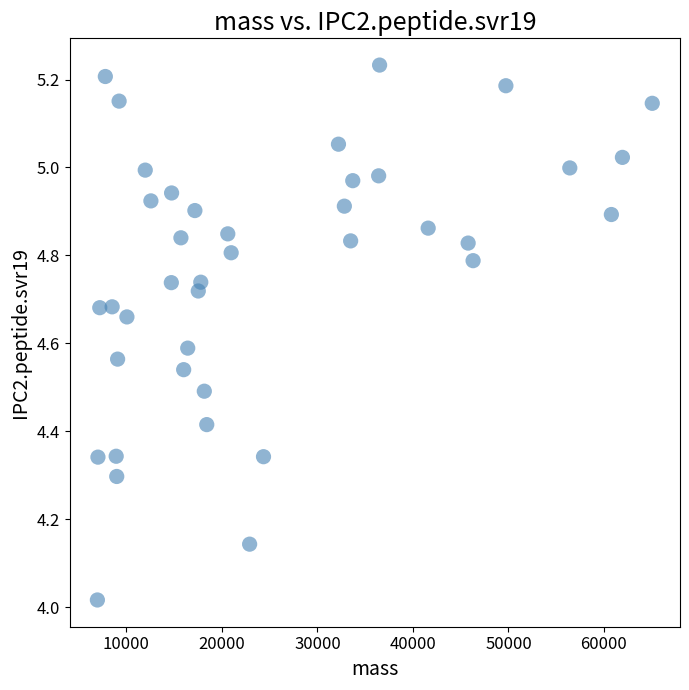

What is the range of X values (max minus min)?

58093.1